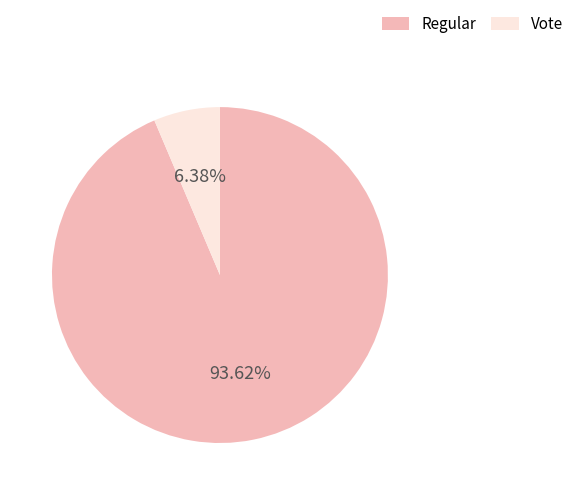

Combined, what portion of the pie is Regular and Vote?

100.0%